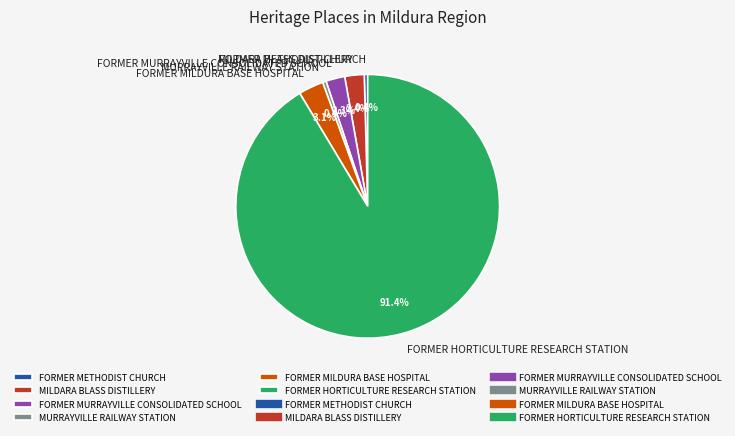

How many slices are in this pie chart?

6